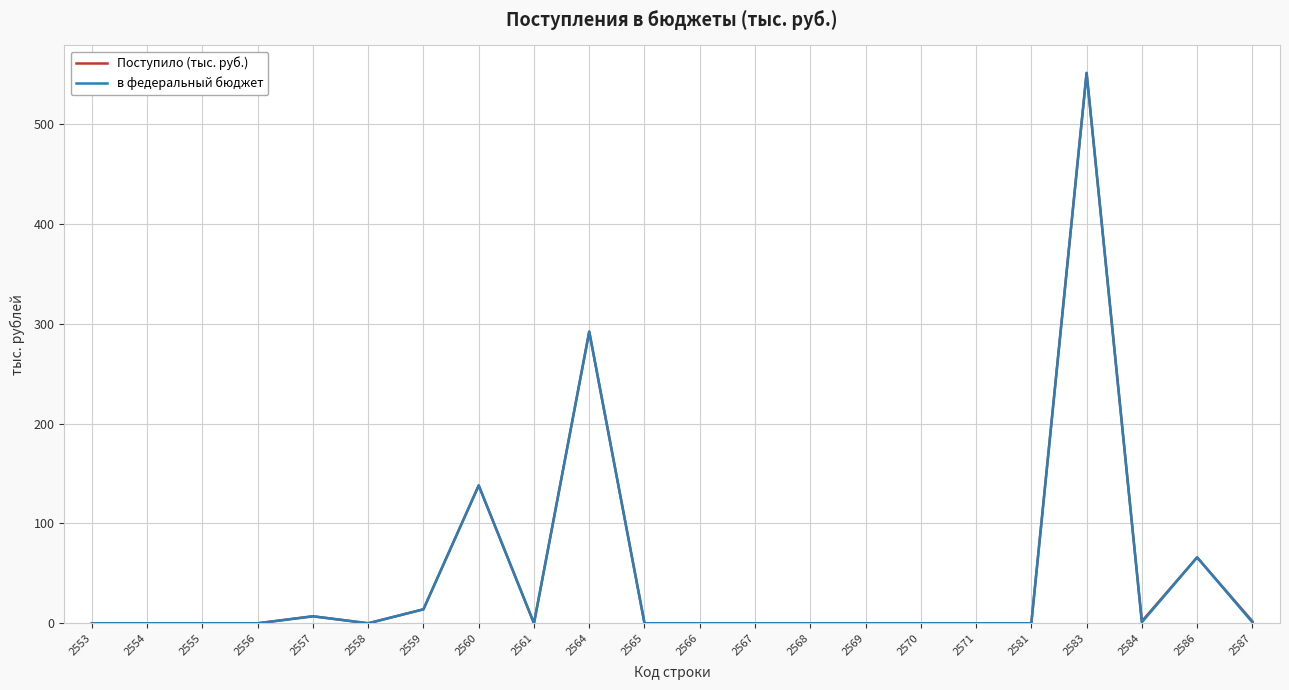

Which category has the highest value in the в федеральный бюджет series?

2583